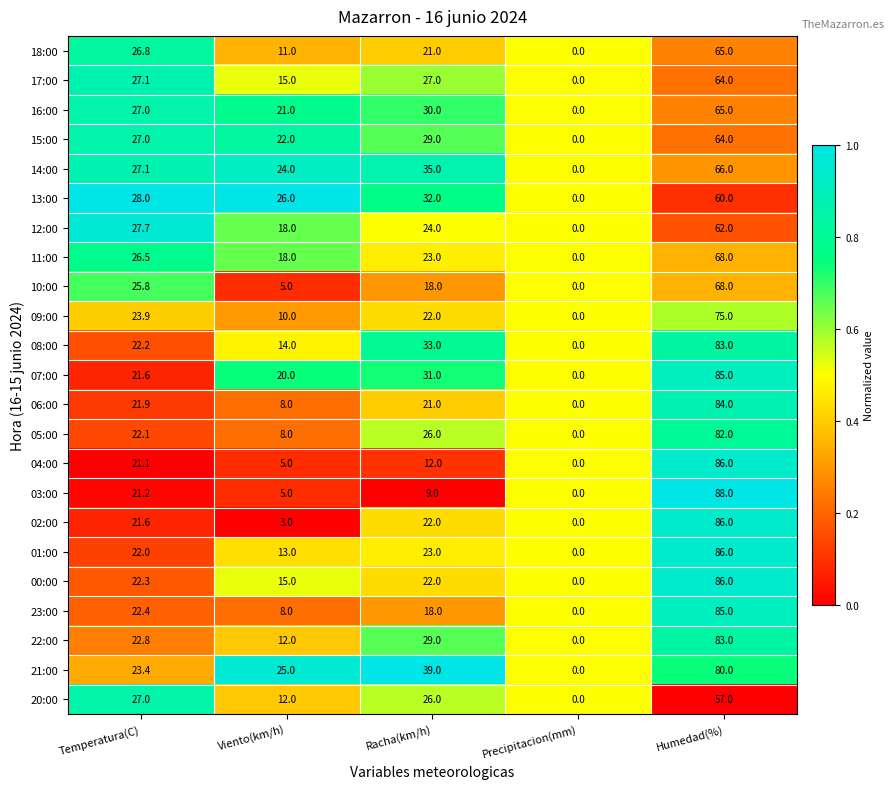

What is the average value of the 17:00 series?

26.6